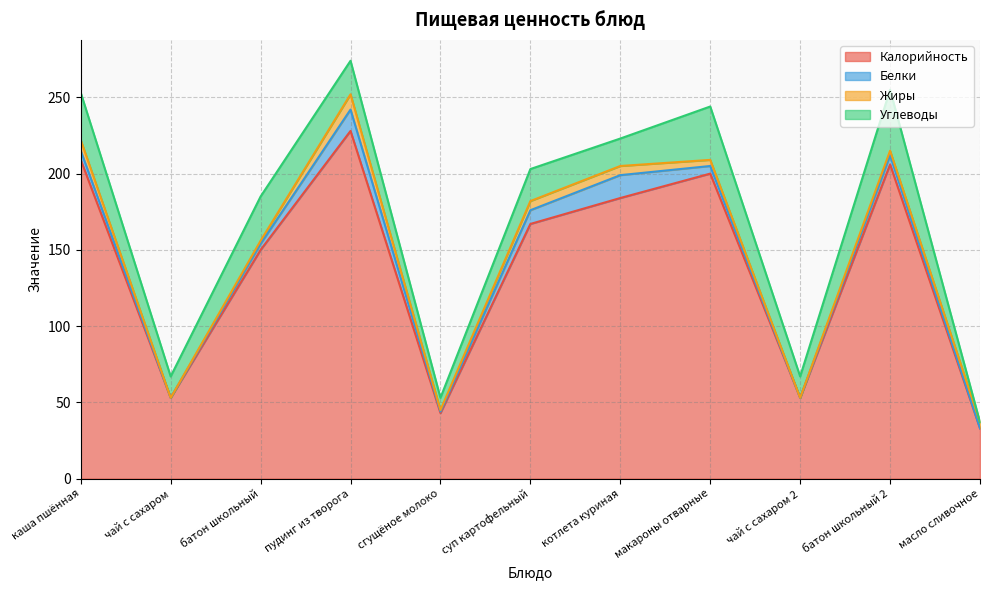

Rank the categories by Жиры value from lowest to highest.

чай с сахаром, чай с сахаром 2, сгущёное молоко, батон школьный, батон школьный 2, макароны отварные, масло сливочное, суп картофельный, котлета куриная, каша пшённая, пудинг из творога